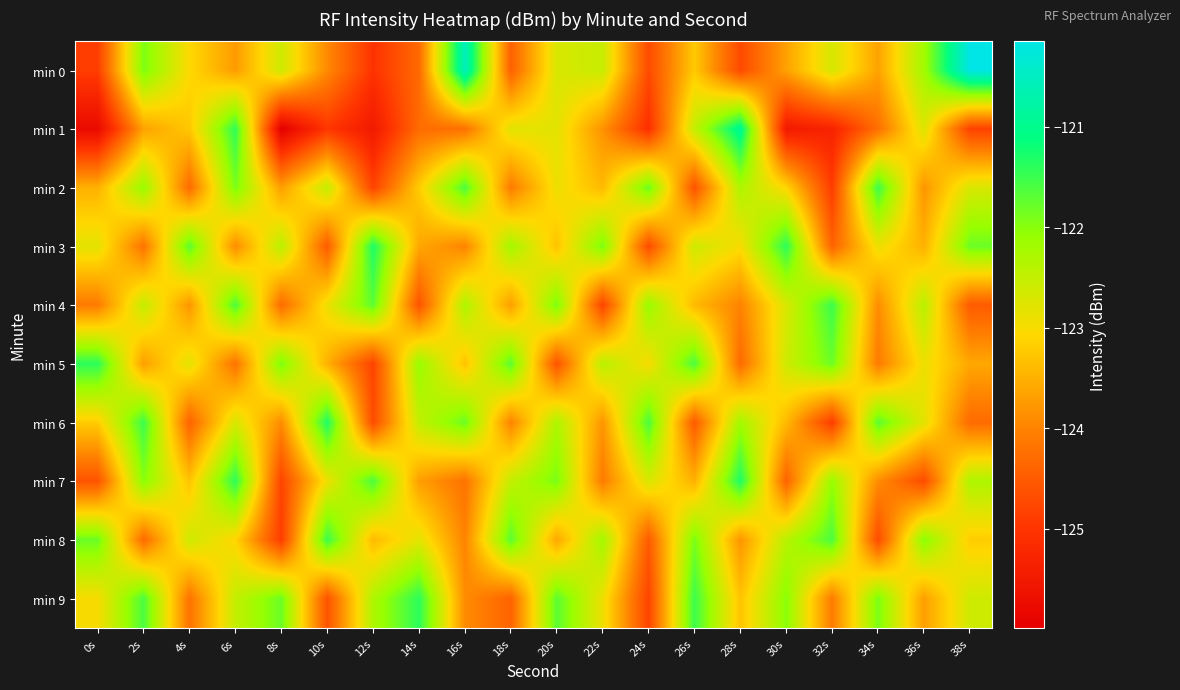

Reading left to right, list all the values displayed in this chart.

min 0: 0s=-124.9	2s=-121.9	4s=-123.1	6s=-123.7	8s=-122.6	10s=-123.9	12s=-125.0	14s=-124.3	16s=-120.5	18s=-124.4	20s=-122.7	22s=-122.5	24s=-124.7	26s=-123.2	28s=-124.7	30s=-123.7	32s=-122.7	34s=-123.7	36s=-122.2	38s=-120.1
min 1: 0s=-125.8	2s=-123.7	4s=-123.3	6s=-121.4	8s=-126.0	10s=-125.0	12s=-125.5	14s=-124.3	16s=-124.2	18s=-122.8	20s=-122.8	22s=-123.8	24s=-125.1	26s=-122.5	28s=-120.9	30s=-125.5	32s=-125.3	34s=-124.2	36s=-122.7	38s=-124.8
min 2: 0s=-123.5	2s=-122.1	4s=-124.3	6s=-121.9	8s=-123.7	10s=-122.5	12s=-124.8	14s=-123.2	16s=-121.6	18s=-124.1	20s=-122.9	22s=-123.4	24s=-121.8	26s=-124.6	28s=-122.3	30s=-123.1	32s=-124.9	34s=-121.5	36s=-123.8	38s=-122.7
min 3: 0s=-122.8	2s=-124.2	4s=-121.7	6s=-123.9	8s=-122.4	10s=-124.5	12s=-121.3	14s=-123.6	16s=-124.0	18s=-122.2	20s=-123.3	22s=-121.9	24s=-124.7	26s=-122.6	28s=-123.0	30s=-121.4	32s=-124.4	34s=-122.9	36s=-123.5	38s=-121.8
min 4: 0s=-124.1	2s=-122.5	4s=-123.8	6s=-121.6	8s=-124.3	10s=-122.9	12s=-121.7	14s=-124.6	16s=-122.3	18s=-123.7	20s=-121.9	22s=-124.8	24s=-122.1	26s=-123.4	28s=-124.0	30s=-122.7	32s=-121.5	34s=-123.9	36s=-122.4	38s=-124.5
min 5: 0s=-121.4	2s=-123.7	4s=-122.8	6s=-124.2	8s=-121.9	10s=-123.5	12s=-124.8	14s=-122.1	16s=-123.3	18s=-121.7	20s=-124.6	22s=-122.4	24s=-123.0	26s=-121.6	28s=-124.3	30s=-122.6	32s=-121.8	34s=-124.1	36s=-122.9	38s=-123.6
min 6: 0s=-123.2	2s=-121.5	4s=-124.4	6s=-122.7	8s=-123.9	10s=-121.3	12s=-124.7	14s=-122.5	16s=-121.8	18s=-124.0	20s=-122.3	22s=-123.8	24s=-121.6	26s=-124.5	28s=-122.2	30s=-123.4	32s=-124.9	34s=-121.7	36s=-122.8	38s=-124.3
min 7: 0s=-124.6	2s=-122.0	4s=-123.3	6s=-121.4	8s=-124.8	10s=-122.9	12s=-121.6	14s=-123.7	16s=-124.2	18s=-122.5	20s=-121.9	22s=-124.1	24s=-122.7	26s=-123.5	28s=-121.3	30s=-124.4	32s=-122.1	34s=-123.9	36s=-124.7	38s=-122.3
min 8: 0s=-121.8	2s=-124.3	4s=-122.6	6s=-123.1	8s=-124.9	10s=-121.5	12s=-123.4	14s=-122.8	16s=-124.0	18s=-121.7	20s=-123.6	22s=-122.2	24s=-124.5	26s=-121.9	28s=-123.8	30s=-122.4	32s=-121.6	34s=-124.7	36s=-122.0	38s=-123.2
min 9: 0s=-123.0	2s=-121.6	4s=-124.2	6s=-122.5	8s=-121.8	10s=-124.6	12s=-122.3	14s=-121.4	16s=-123.9	18s=-124.4	20s=-121.7	22s=-122.9	24s=-124.8	26s=-121.5	28s=-123.3	30s=-122.0	32s=-124.1	34s=-121.9	36s=-123.7	38s=-122.6